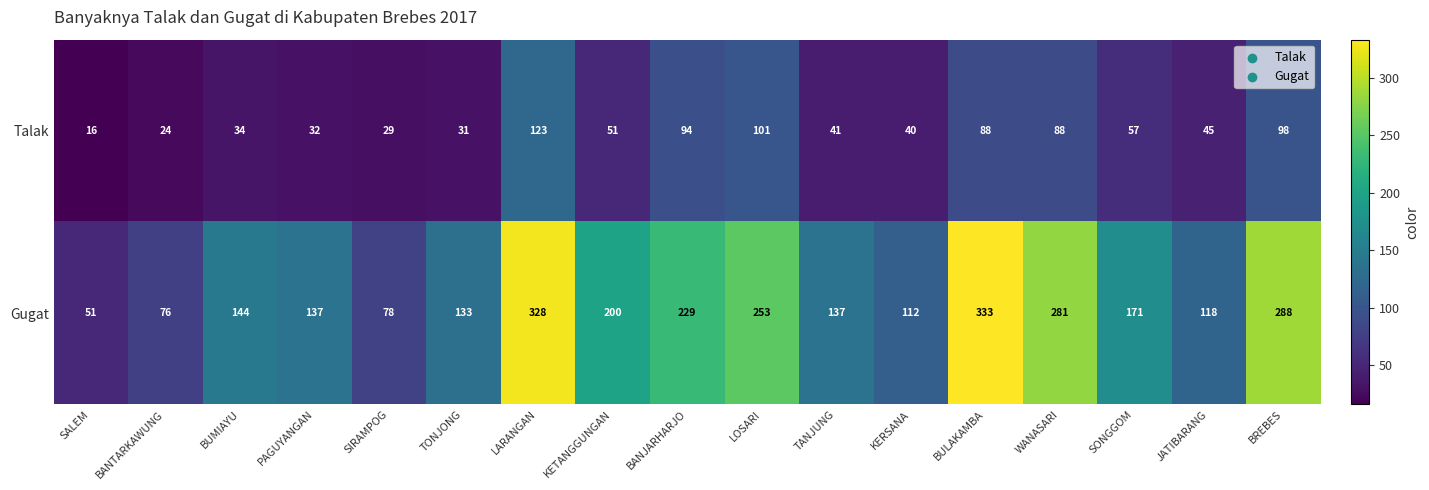

The value of Talak at LARANGAN is 168. True or false?

False